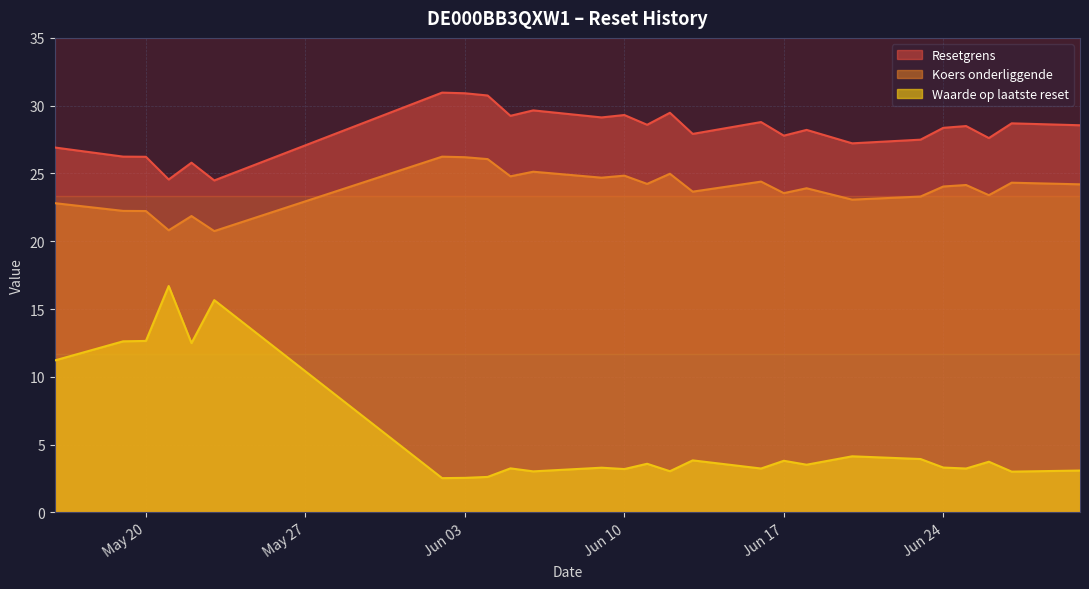

The Waarde op laatste reset series shows 4.1 at 2025-06-20. True or false?

True